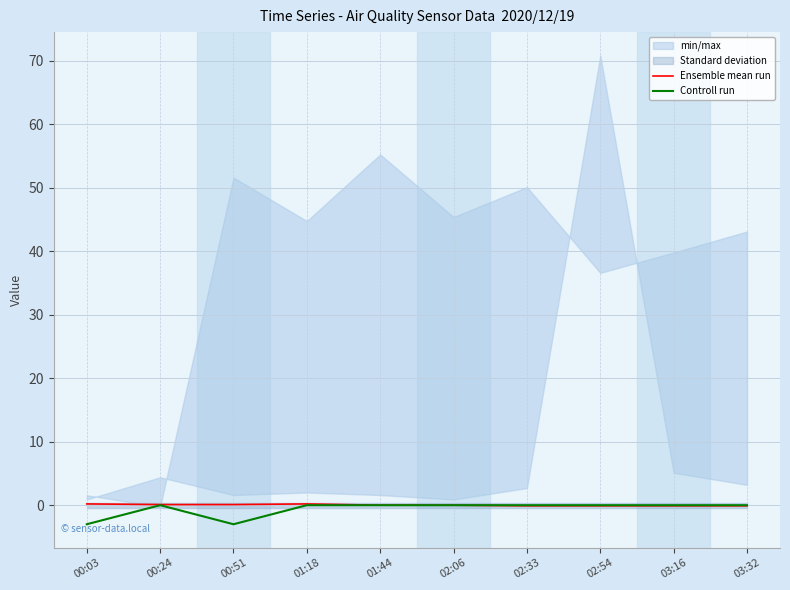

True or false: Ensemble mean run has more than 2 interior local peaks.

False